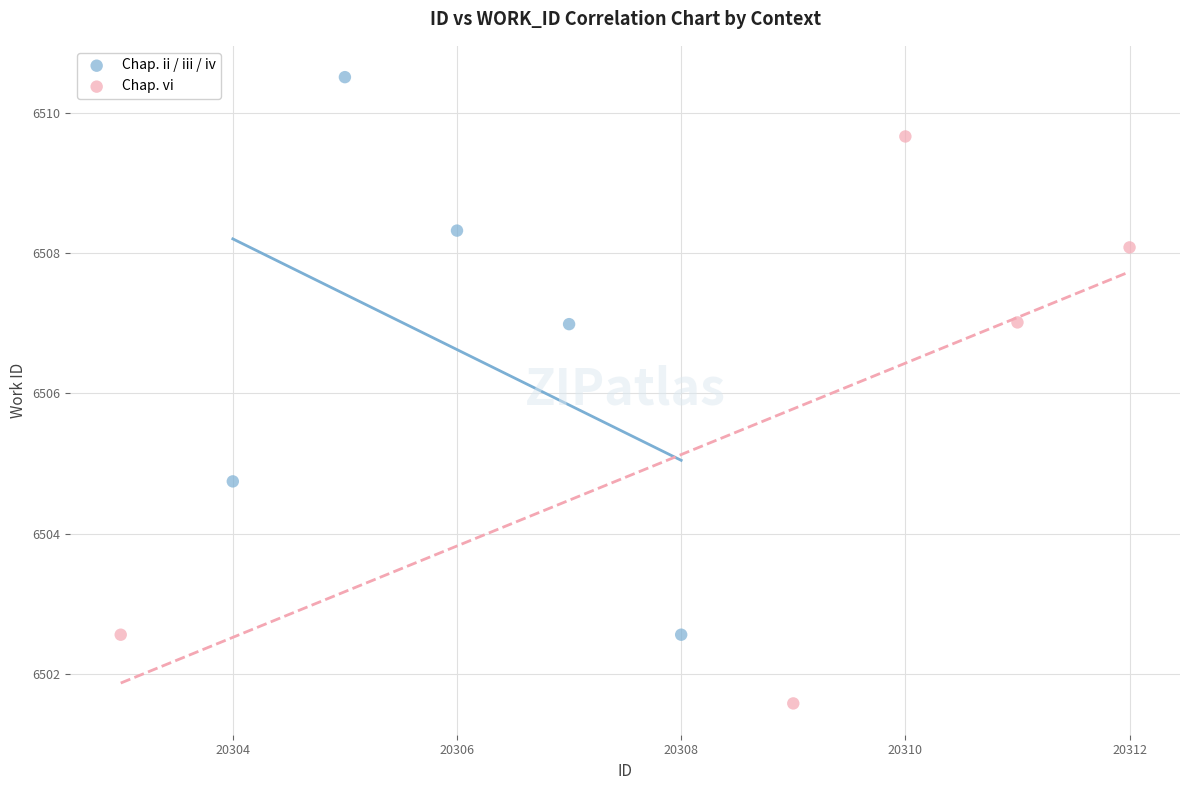

Which series reaches the maximum Y coordinate?

Chap. ii / iii / iv